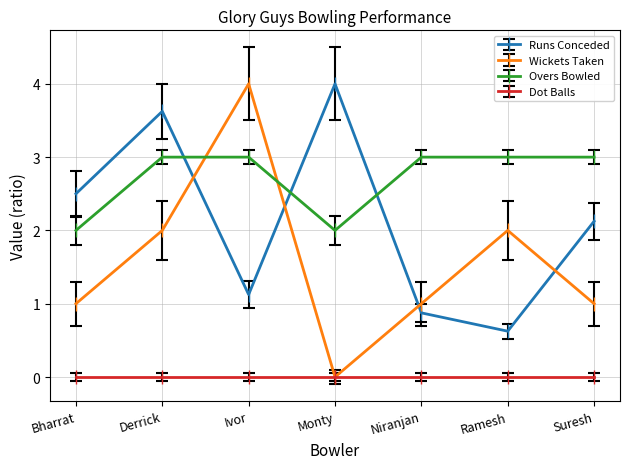

What is the label of the 7th point from the left?

Suresh